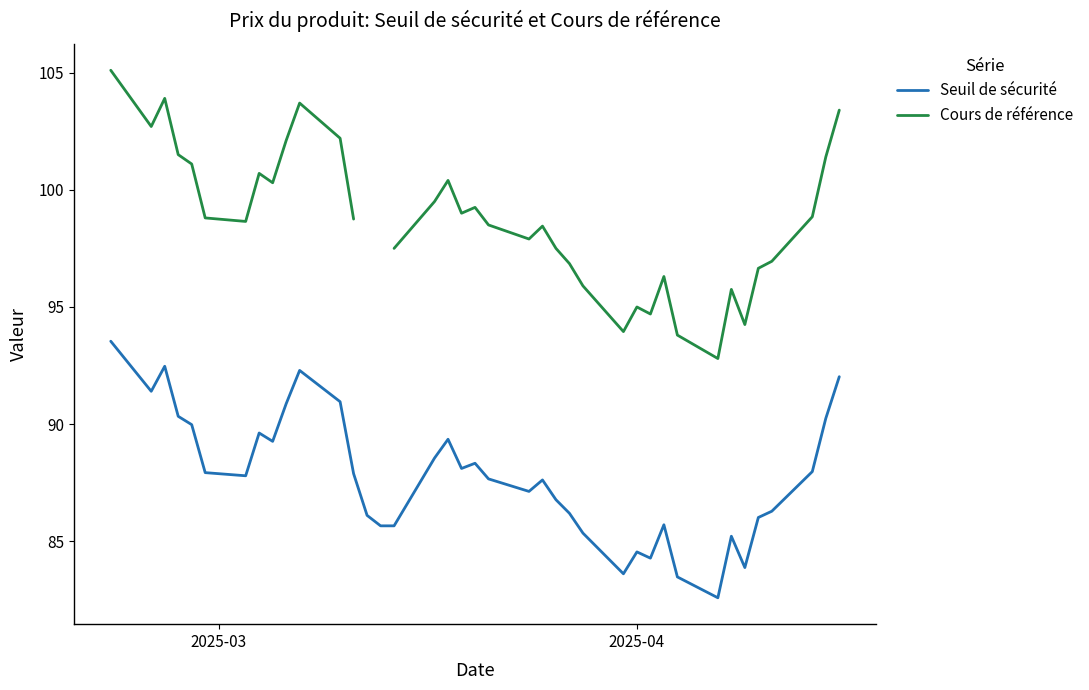

Which series has the widest spread of values?

Cours de référence